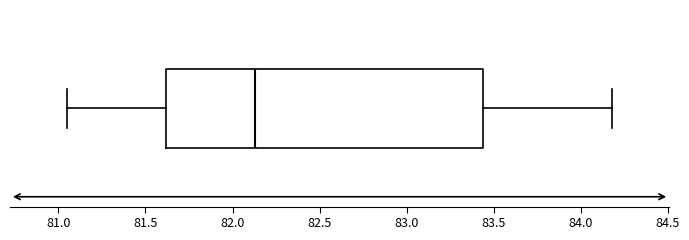

Transcribe this box plot: give where the median line is, the range the box spans, and where the two whiskers end, as read against the x-axis. The values are not printed on the chart, so give them approximately, as read against the axis.

median 82.15, box 81.60 to 83.45, whiskers 81.05 to 84.20